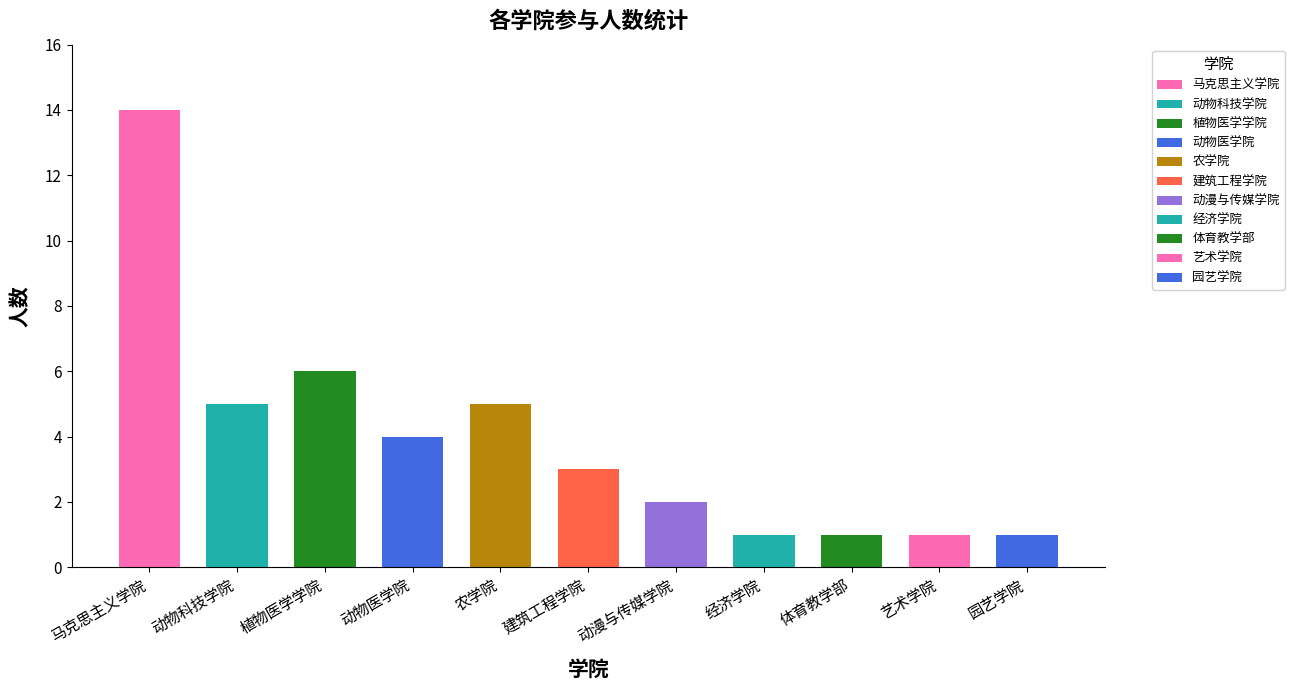

What is the maximum value shown in the chart?

14